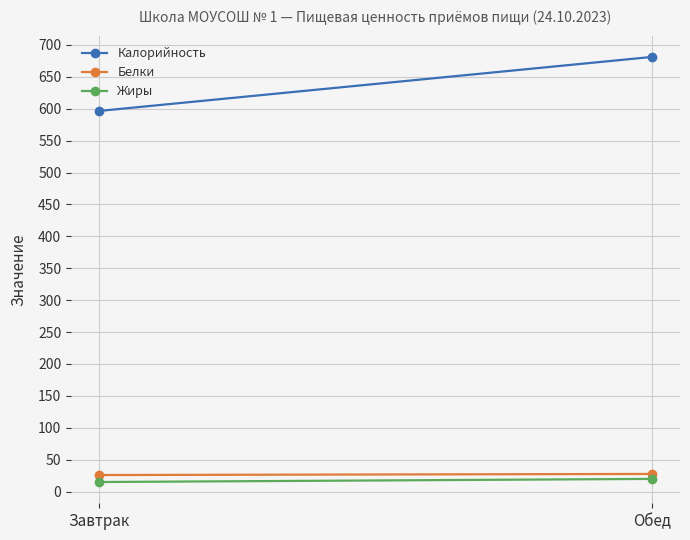

Which series has the widest spread of values?

Калорийность